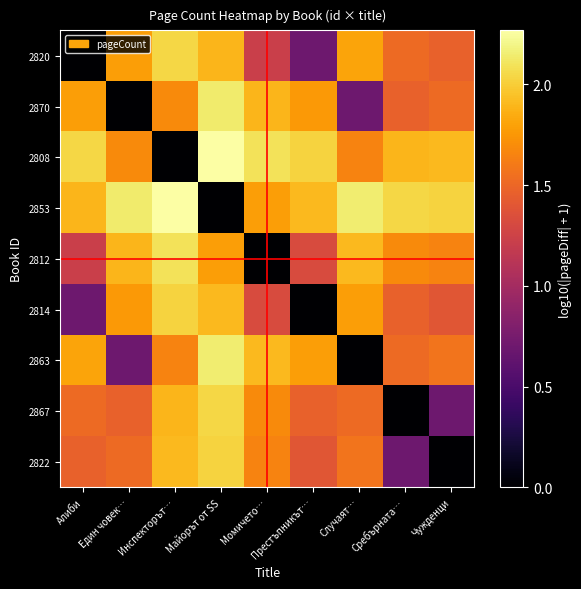

Which label corresponds to the largest value in the chart?

Майорът от SS